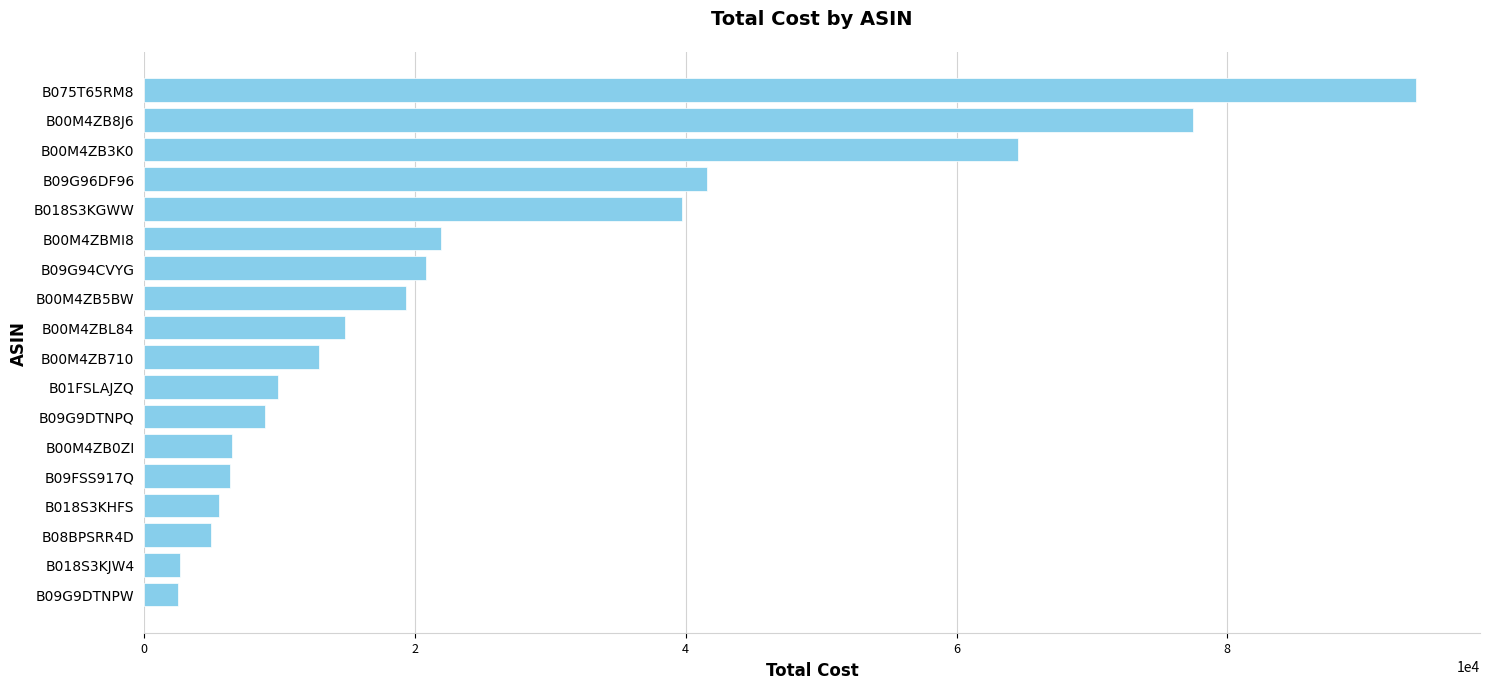

Which has a higher value, B00M4ZB8J6 or B00M4ZB0ZI?

B00M4ZB8J6